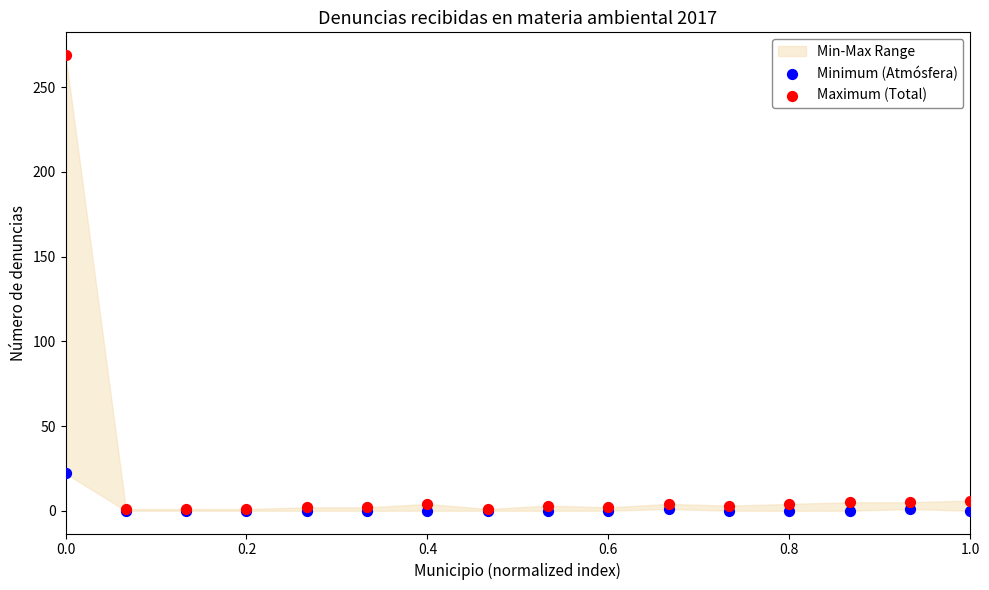

Which series has the widest spread of Y values?

Maximum (Total)